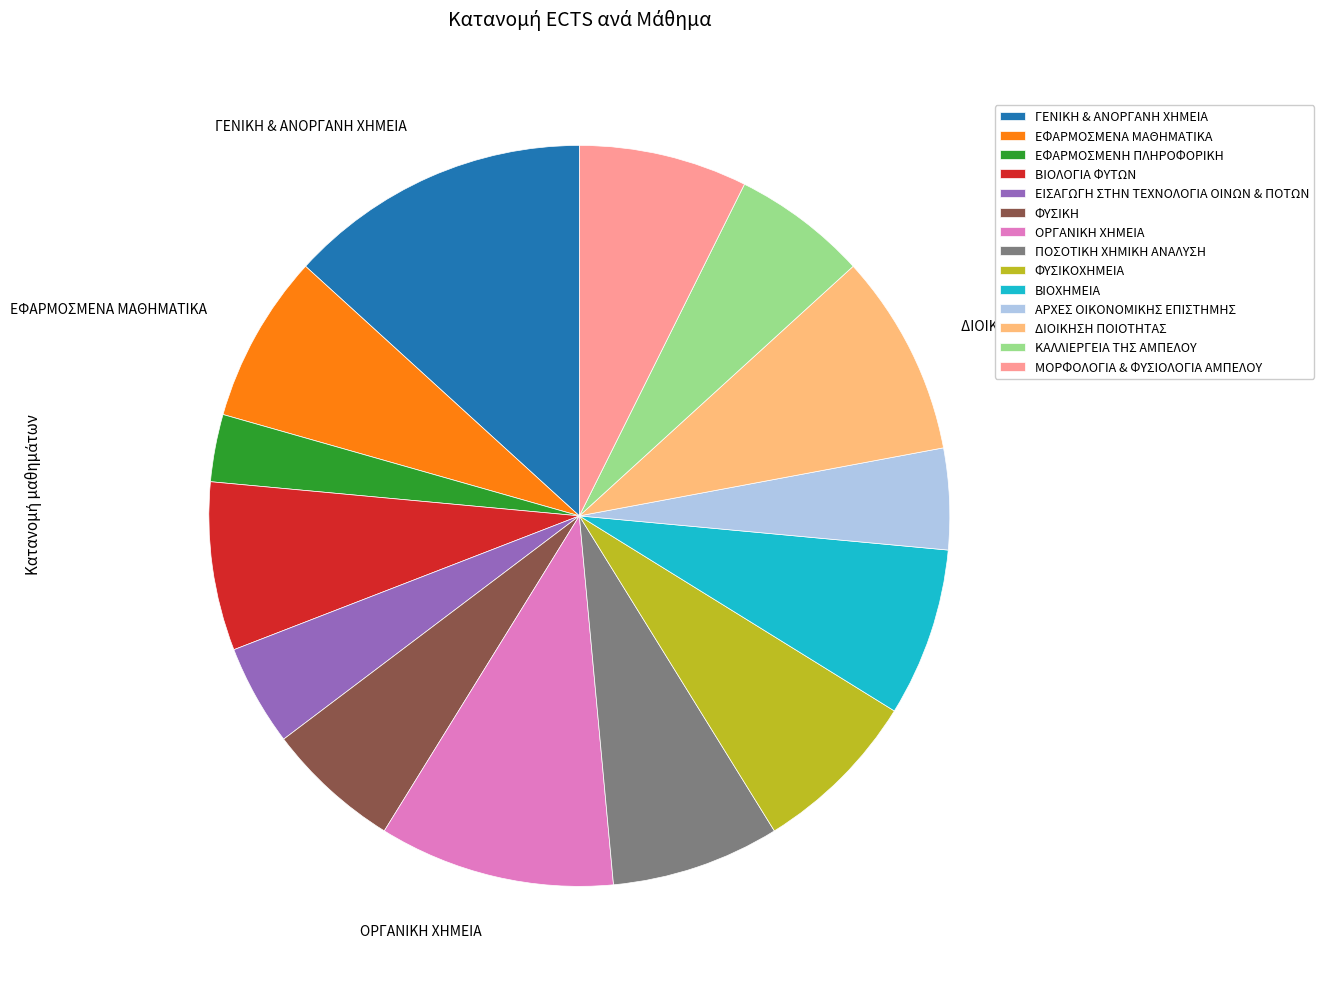

Is the sum of ΦΥΣΙΚΟΧΗΜΕΙΑ and ΠΟΣΟΤΙΚΗ ΧΗΜΙΚΗ ΑΝΑΛΥΣΗ greater than half?

No